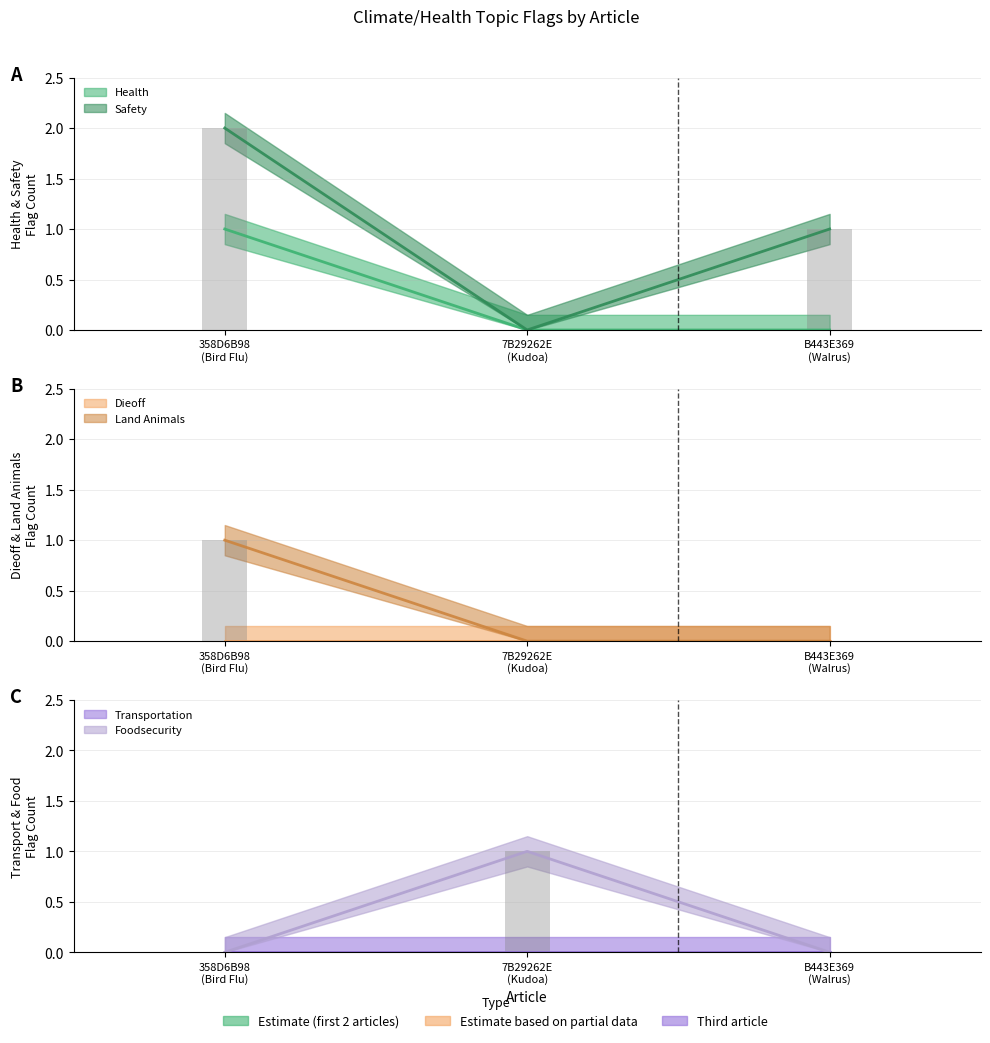

Rank the series at B443E369
(Walrus) from lowest to highest value.

HEALTH, LAND_ANIMALS, FOODSECURITY, SAFETY